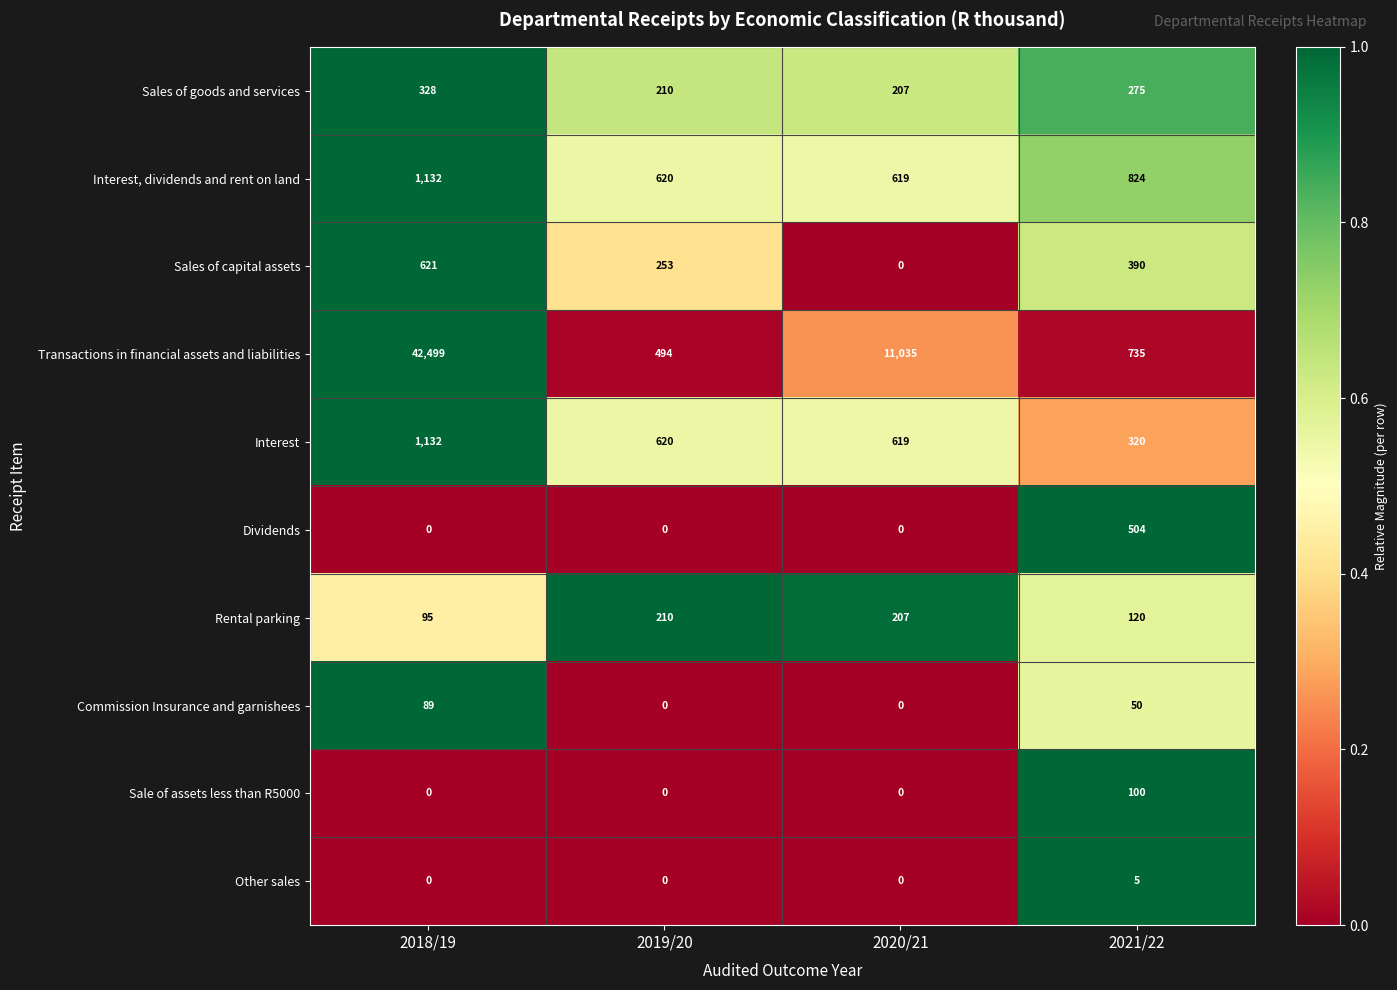

What is the sum of the Sale of assets less than R5000 values at 2021/22 and 2020/21?

100